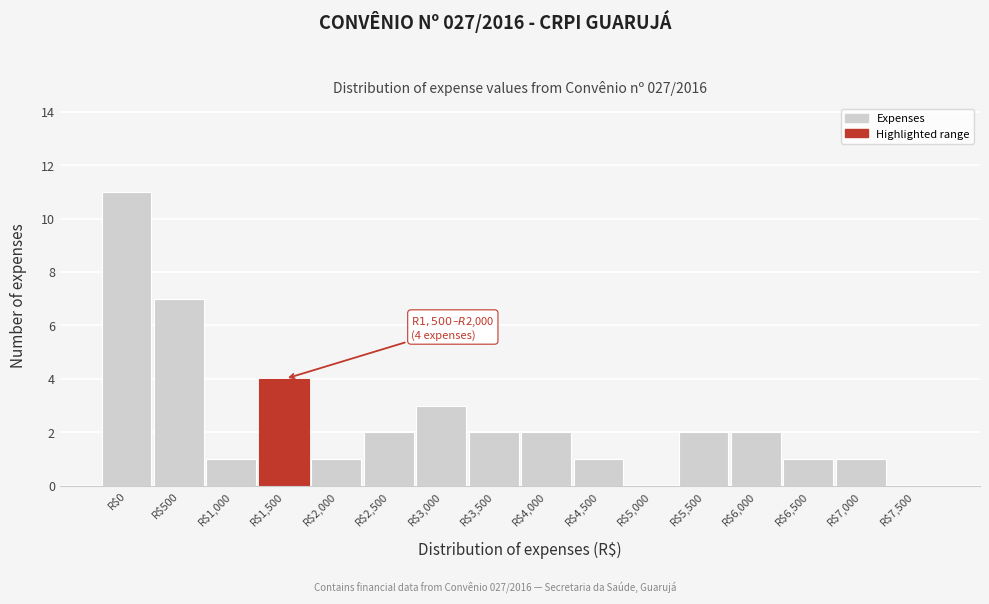

What is the maximum value shown in the chart?

11